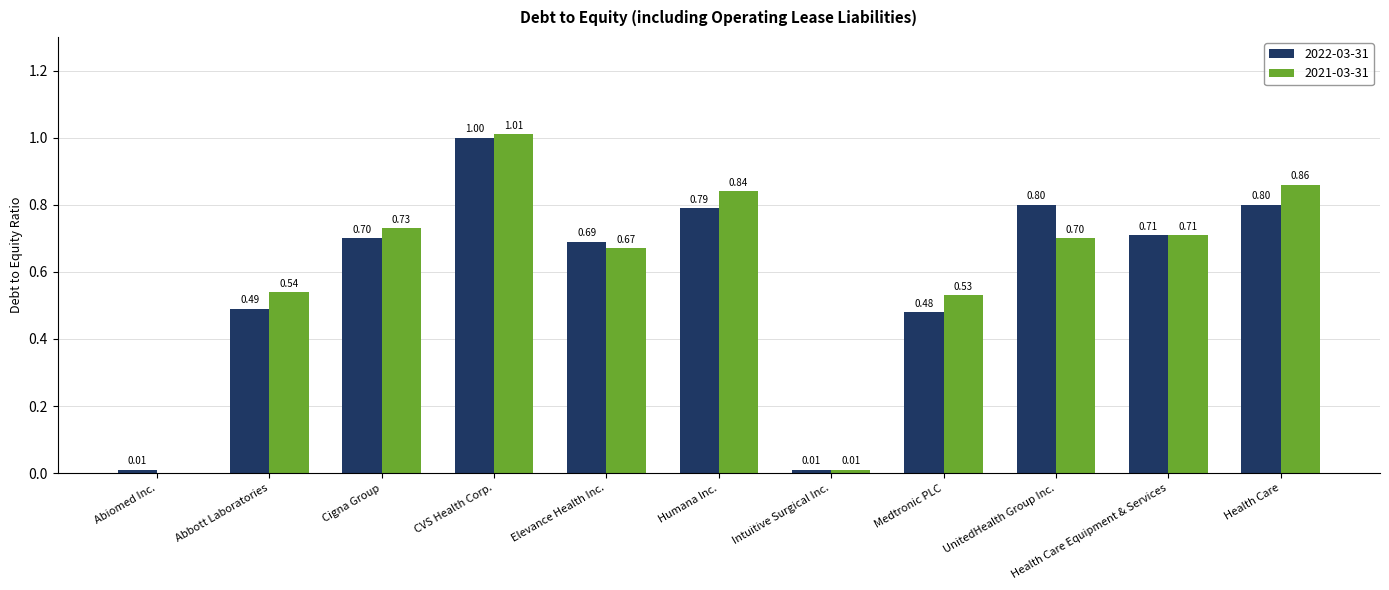

Which series changed the most between CVS Health Corp. and Health Care?

2022-03-31